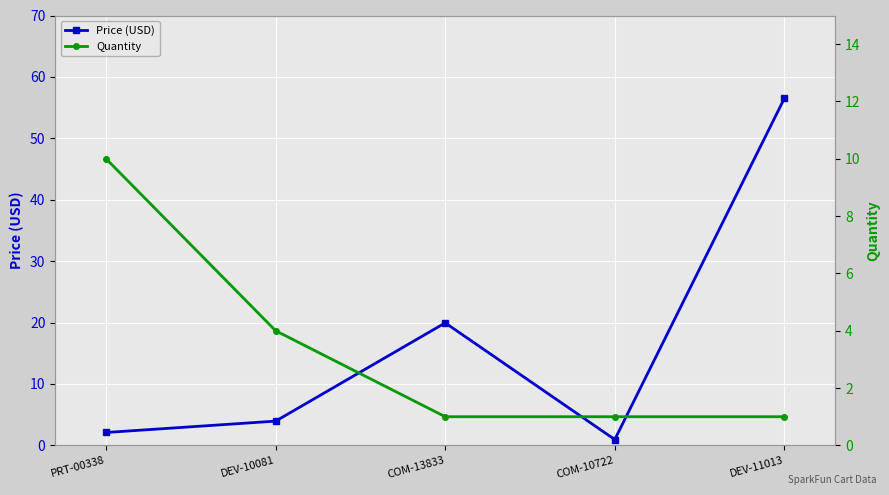

At which label does Price (USD) first exceed 3?

DEV-10081